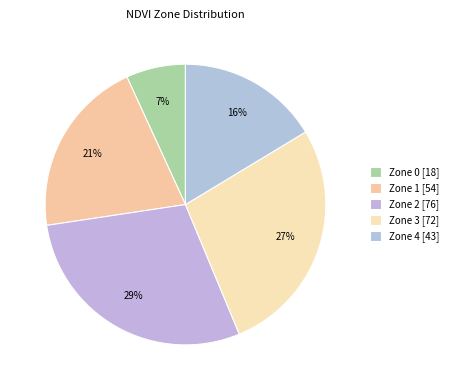

Is it true that Zone 3 is 27% of the pie?

True